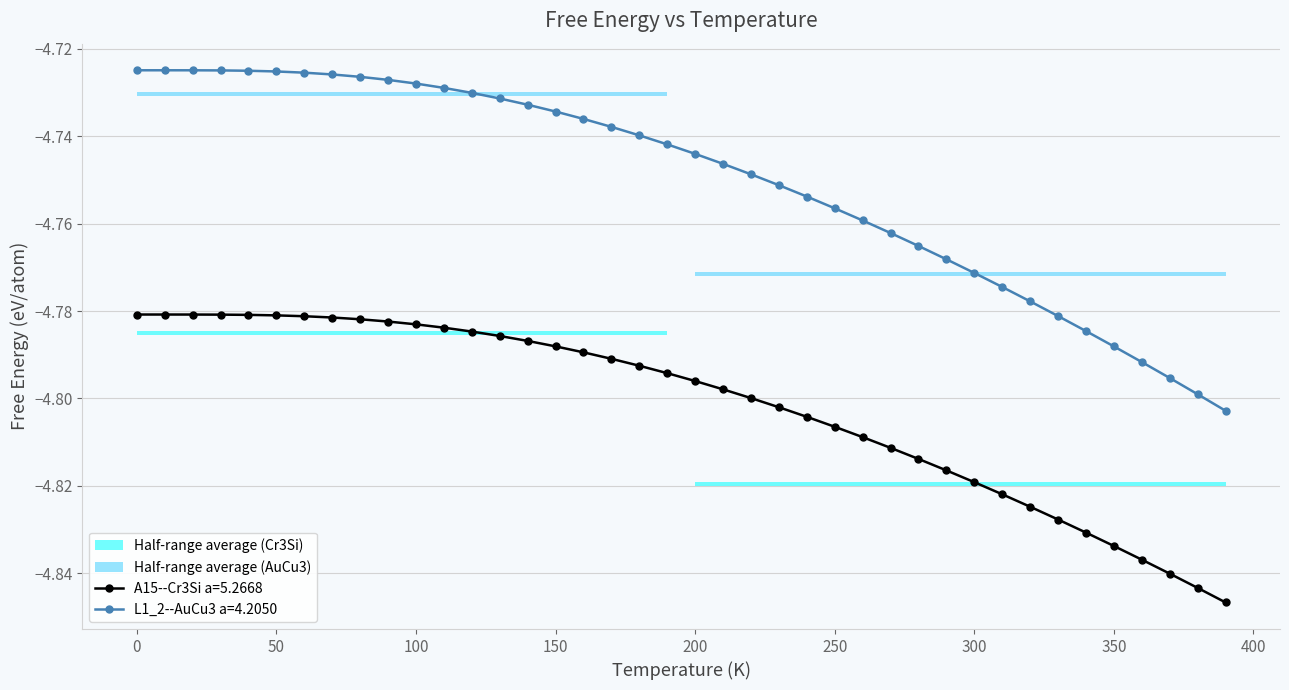

True or false: L1_2--AuCu3 a=4.2050 and A15--Cr3Si a=5.2668 cross at least once.

False